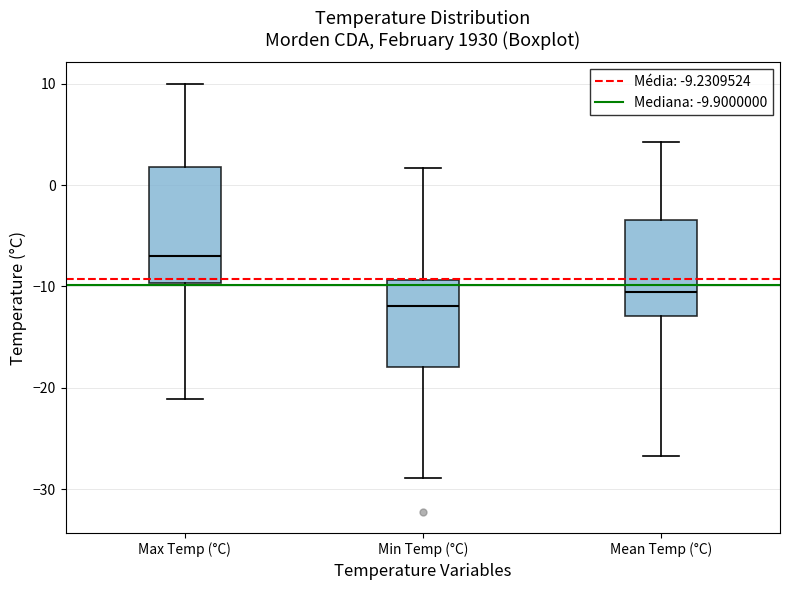

Which box is the tallest, from its lower edge to its upper edge?

Max Temp (°C)